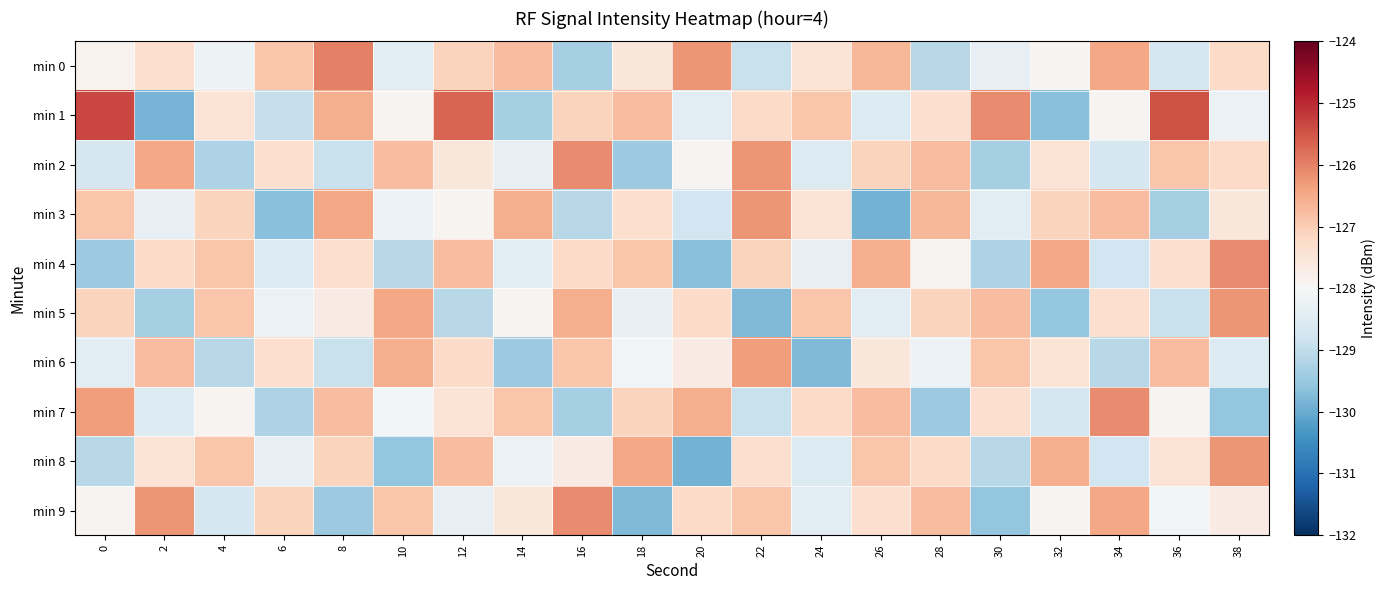

What is the smallest value displayed?

-129.9